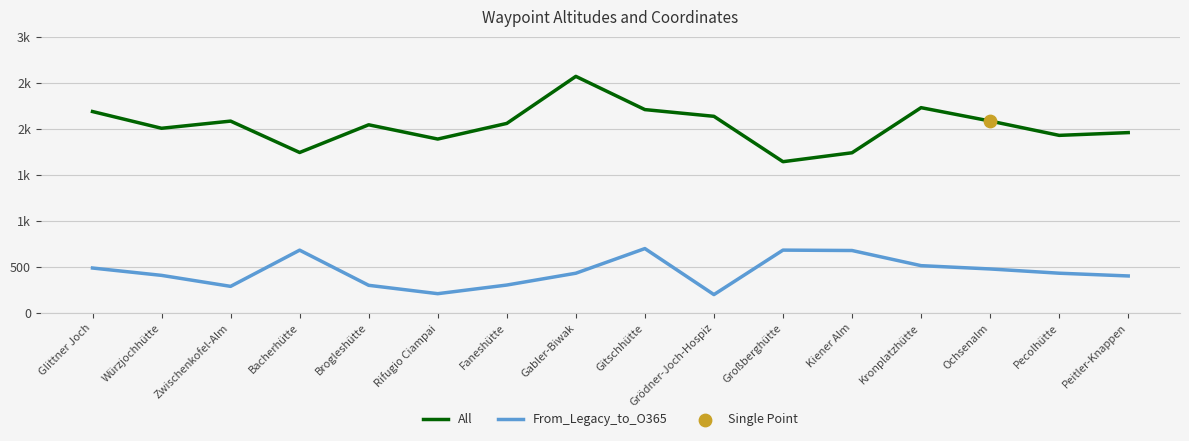

Is the value of From_Legacy_to_O365 at Gabler-Biwak greater than the value of All at Gabler-Biwak?

No